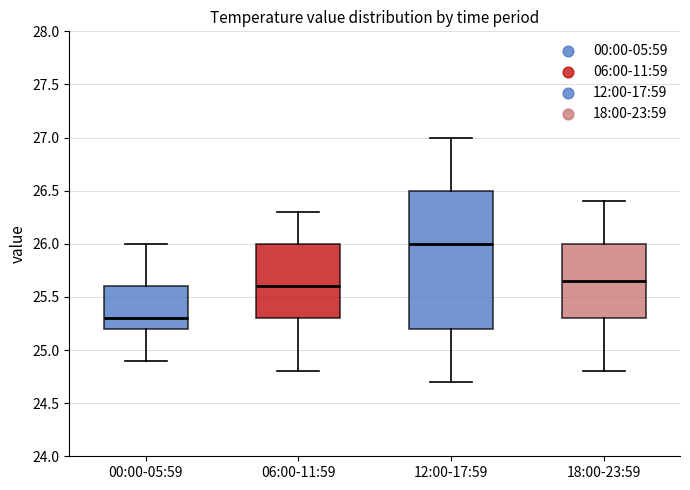

Where does the median line of the box for 12:00-17:59 sit on the y-axis? The values are not printed on the chart, so give them approximately, as read against the axis.

26.00